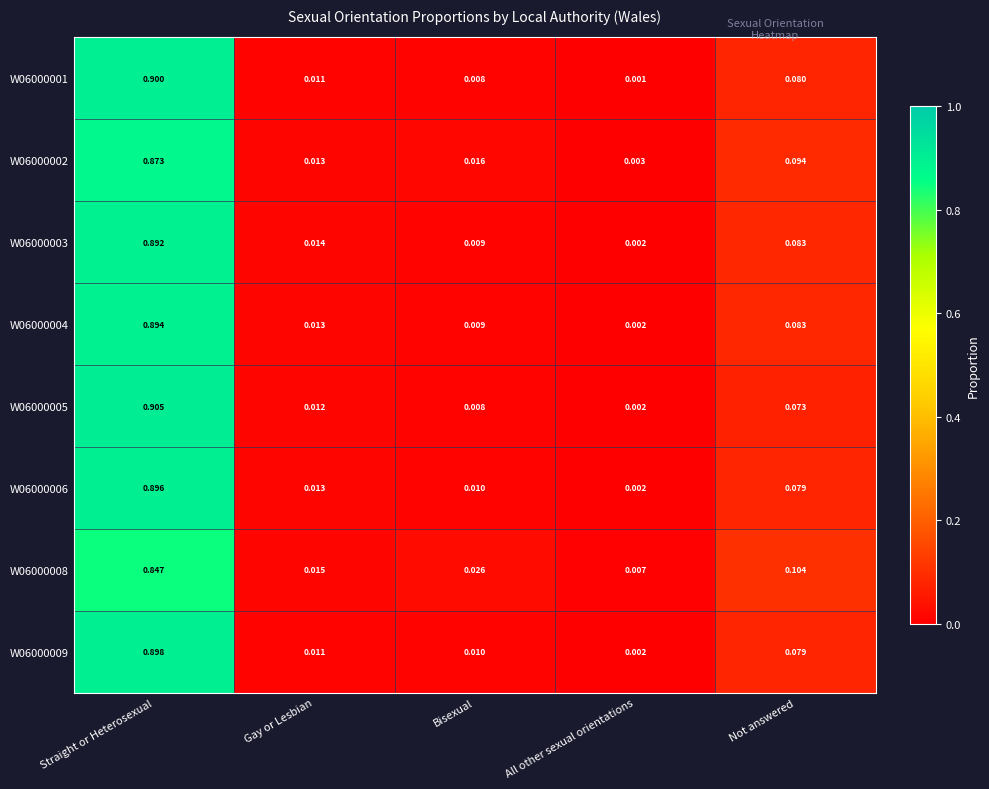

At which label does W06000006 reach its peak?

Straight or Heterosexual